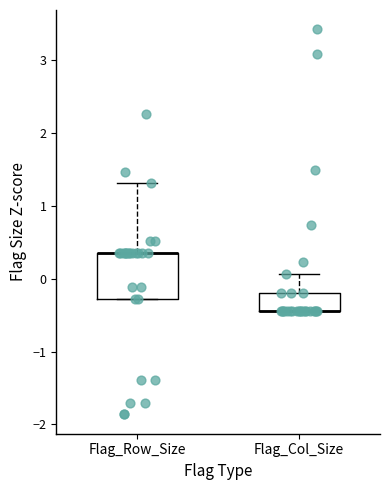

Reading left to right, transcribe this box plot: for each box, give where its median line is, the range the box spans, and where its two whiskers end, as read against the y-axis. The values are not printed on the chart, so give them approximately, as read against the axis.

Flag_Row_Size: median 0.4 (drawn on the box's upper edge), box -0.3 to 0.4, whiskers -0.3 to 1.3
Flag_Col_Size: median -0.4 (drawn on the box's lower edge), box -0.4 to -0.2, whiskers -0.4 to 0.1